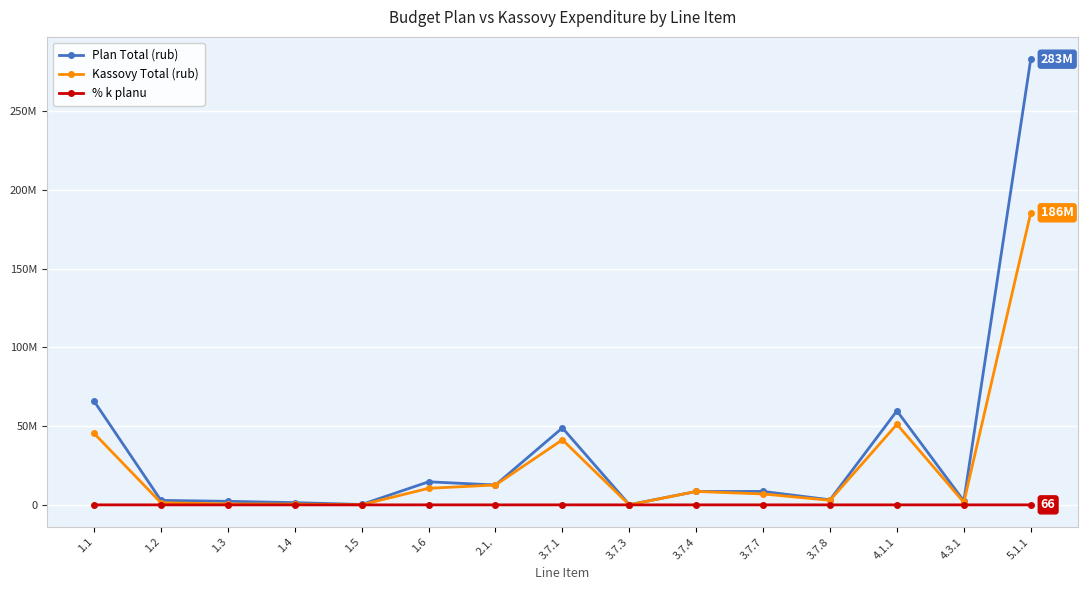

At which label is Plan Total (rub) closest to 141645025?

1.1